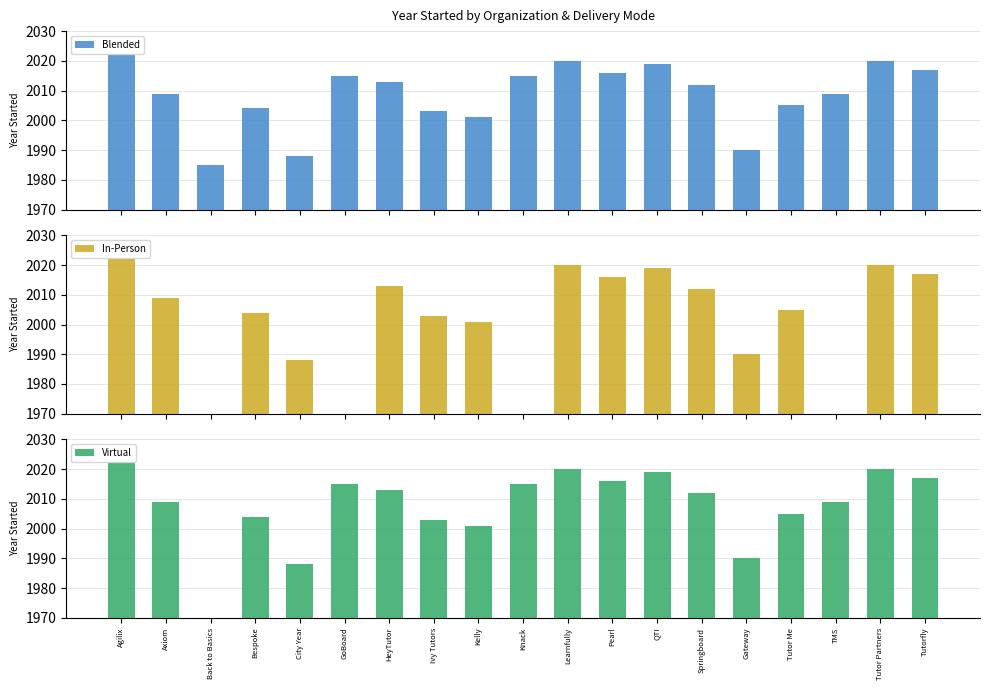

At Tutor Me, list the series in order from largest to smallest.

Blended, In-Person, Virtual